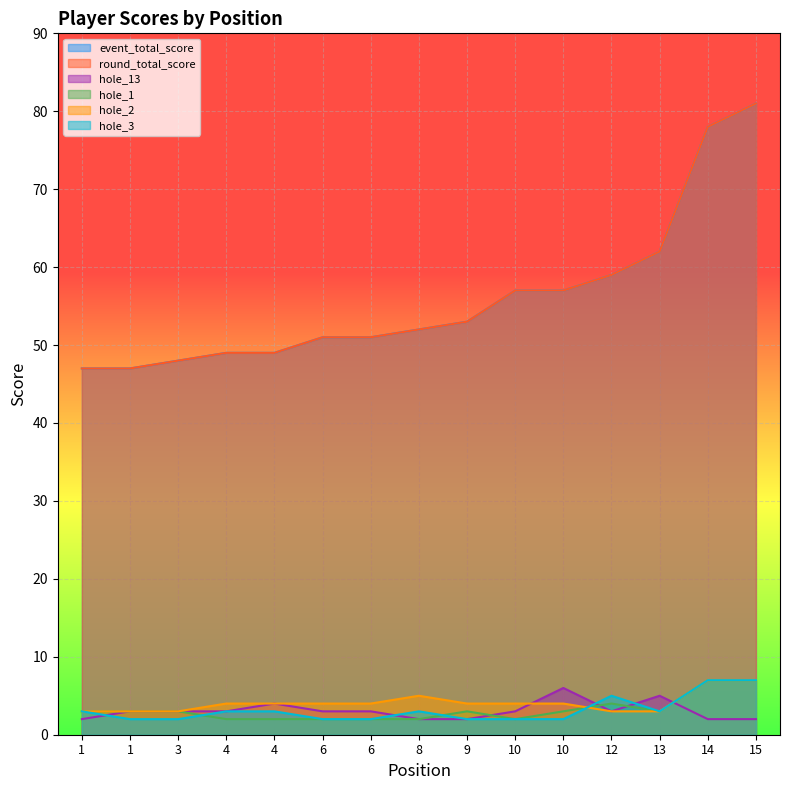

True or false: hole_13 has a value of 4 at 4.

True